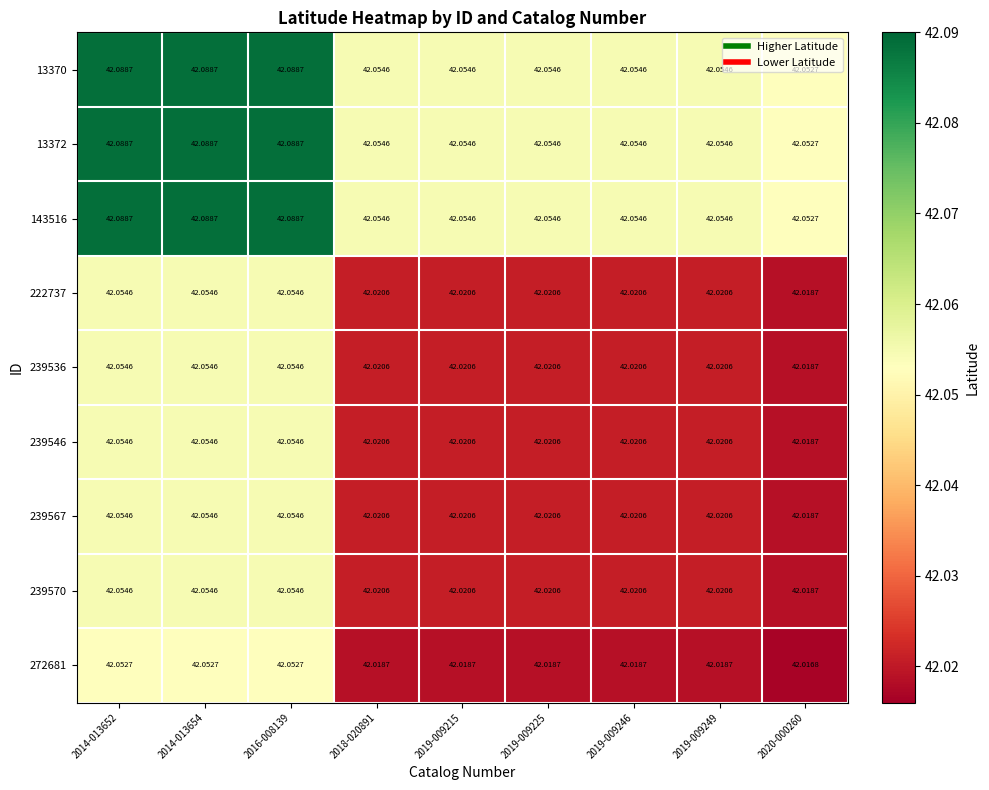

How many series are shown in this chart?

9